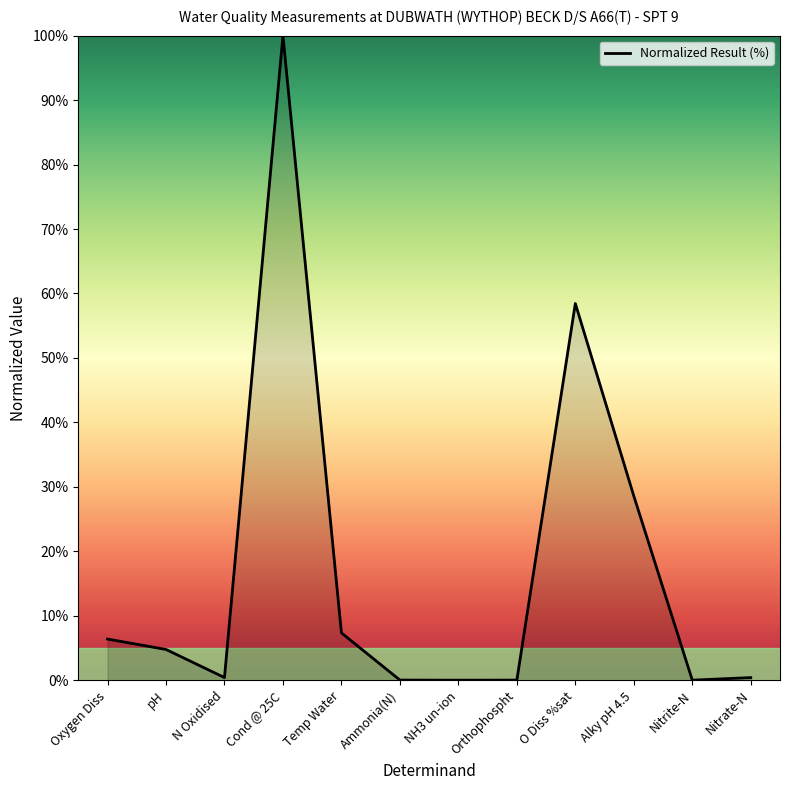

At which label does the data first exceed 4?

Oxygen Diss